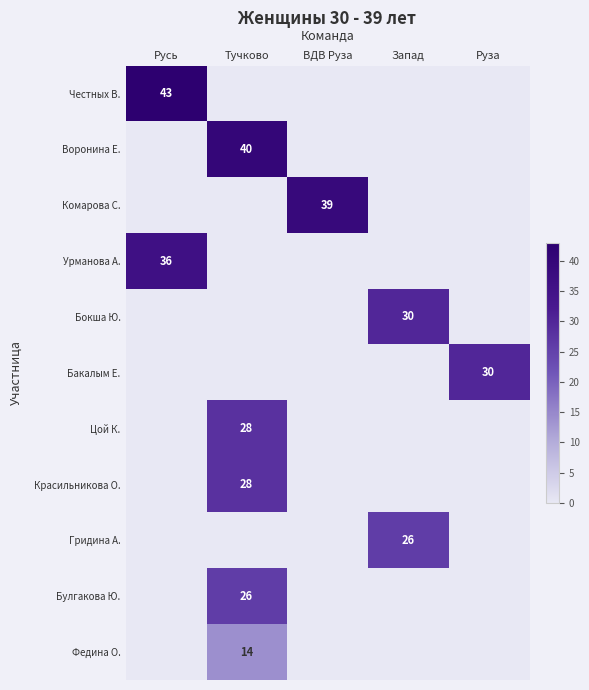

Is the value of Бокша Ю. at Тучково greater than the value of Федина О. at Русь?

No